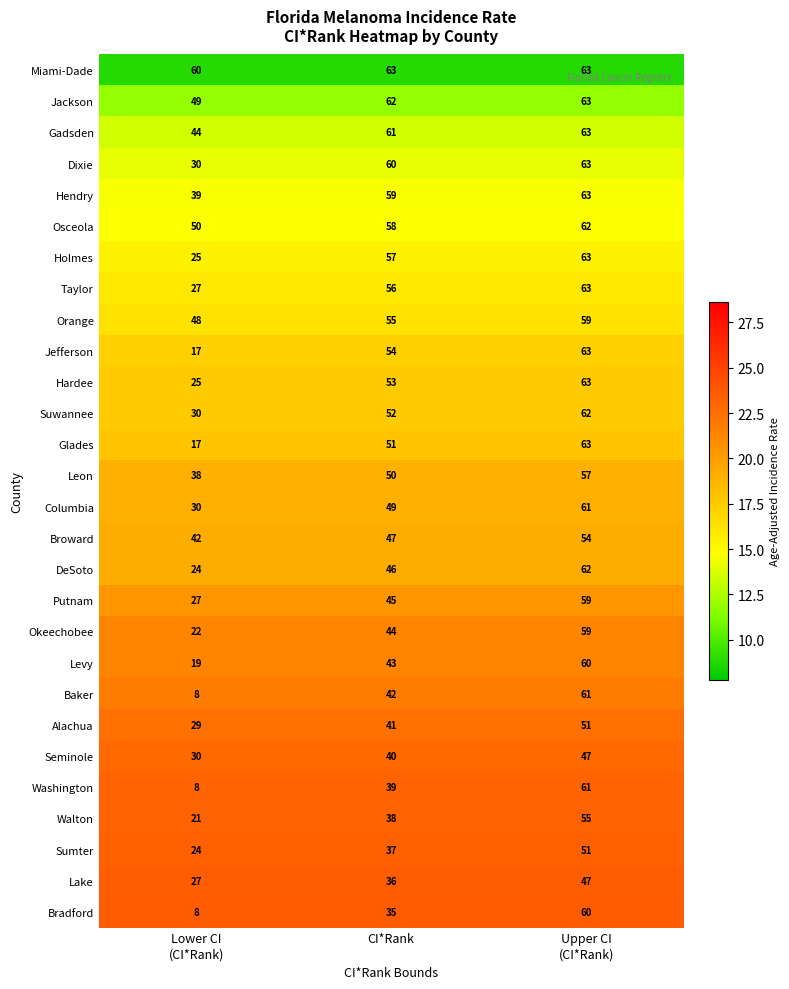

What is the greatest value displayed?

63